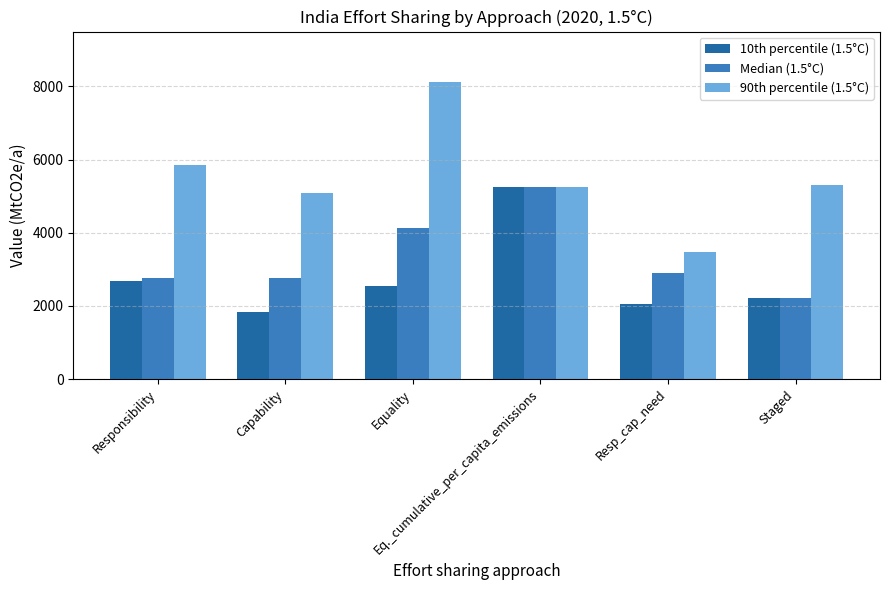

What is the sum of the Median (1.5°C) values at Capability and Equality?

6899.7